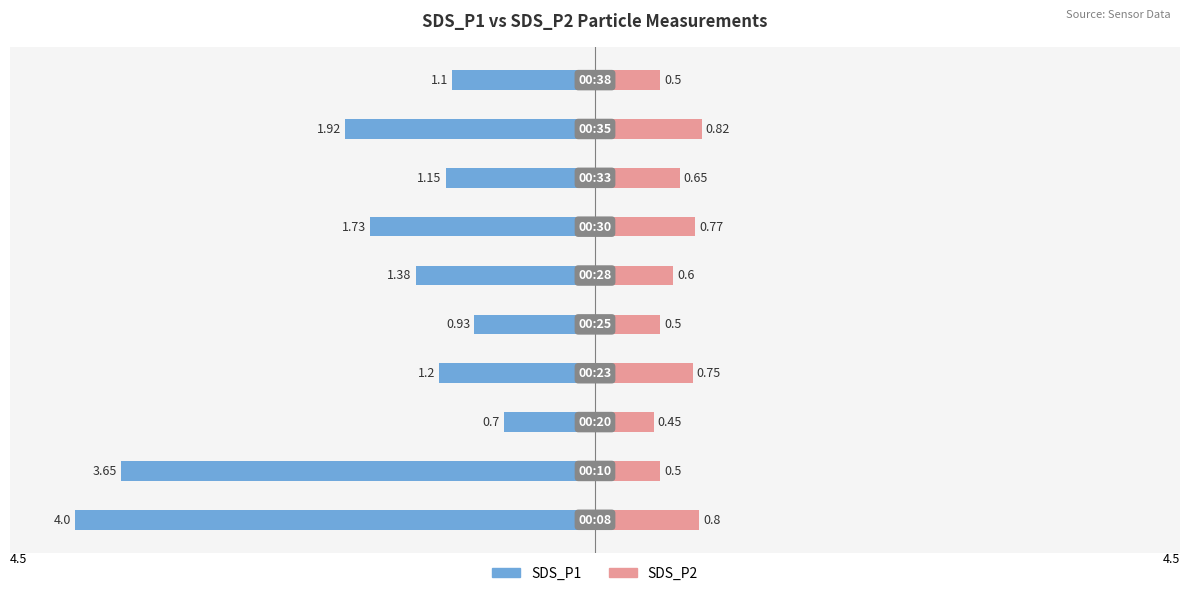

Count the SDS_P2 values in the range 0 to 1.

10